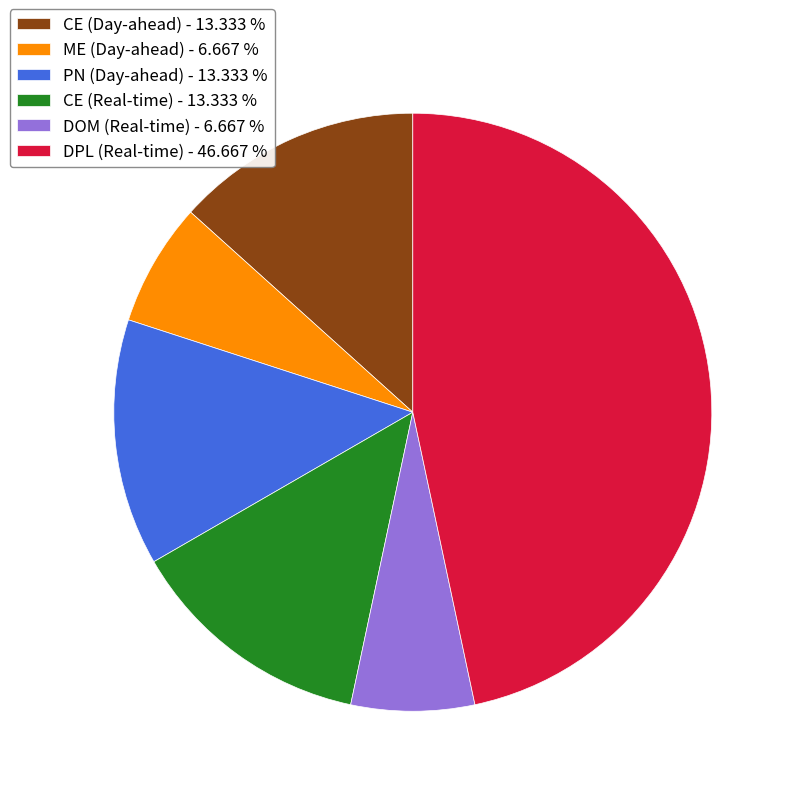

Is there a majority slice in this chart?

No